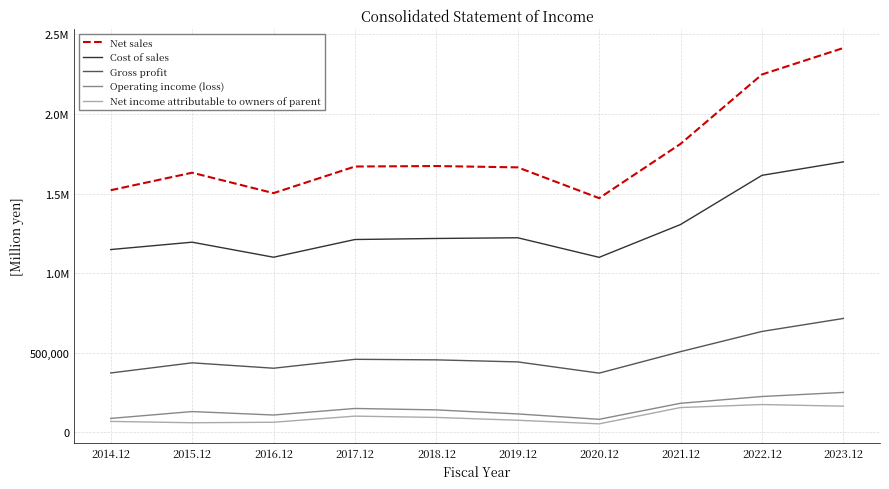

At which category does Gross profit reach its first local valley?

2016.12